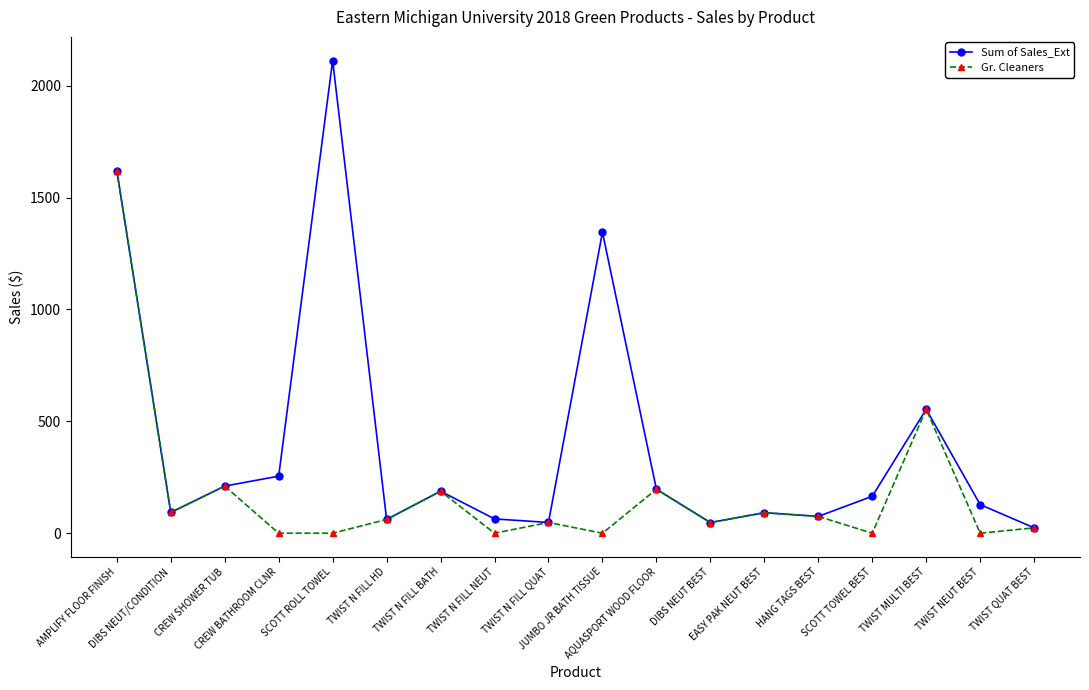

Where is the first local minimum for Sum of Sales_Ext?

DIBS NEUT/CONDITION